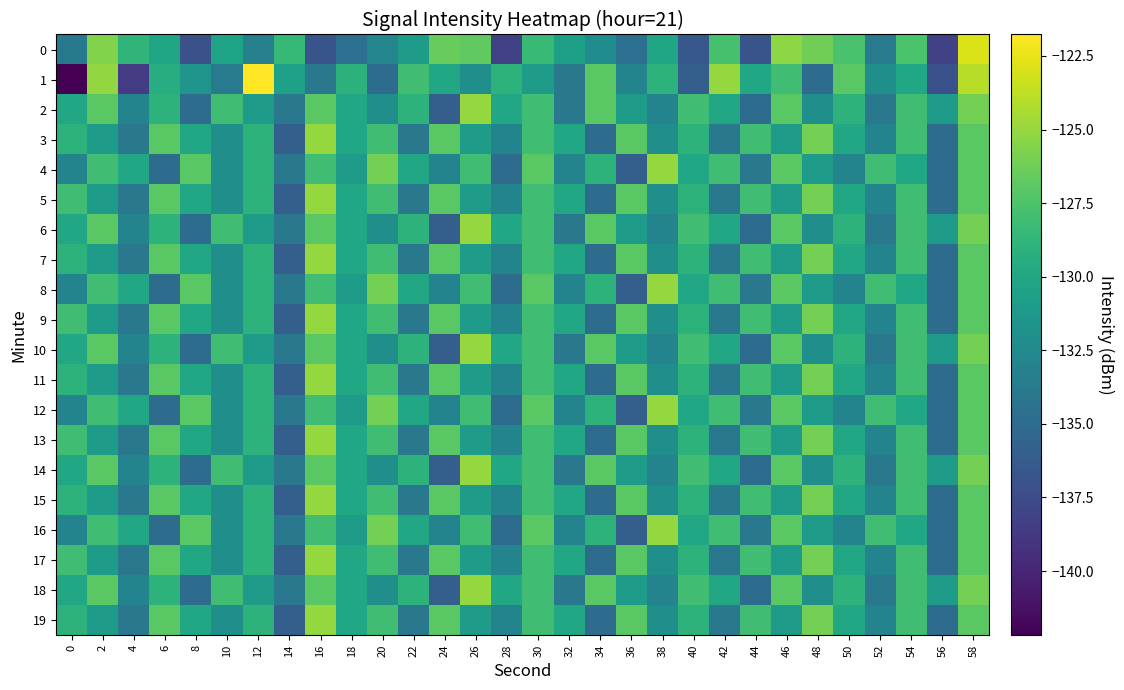

What is the minimum value shown in the chart?

-142.2